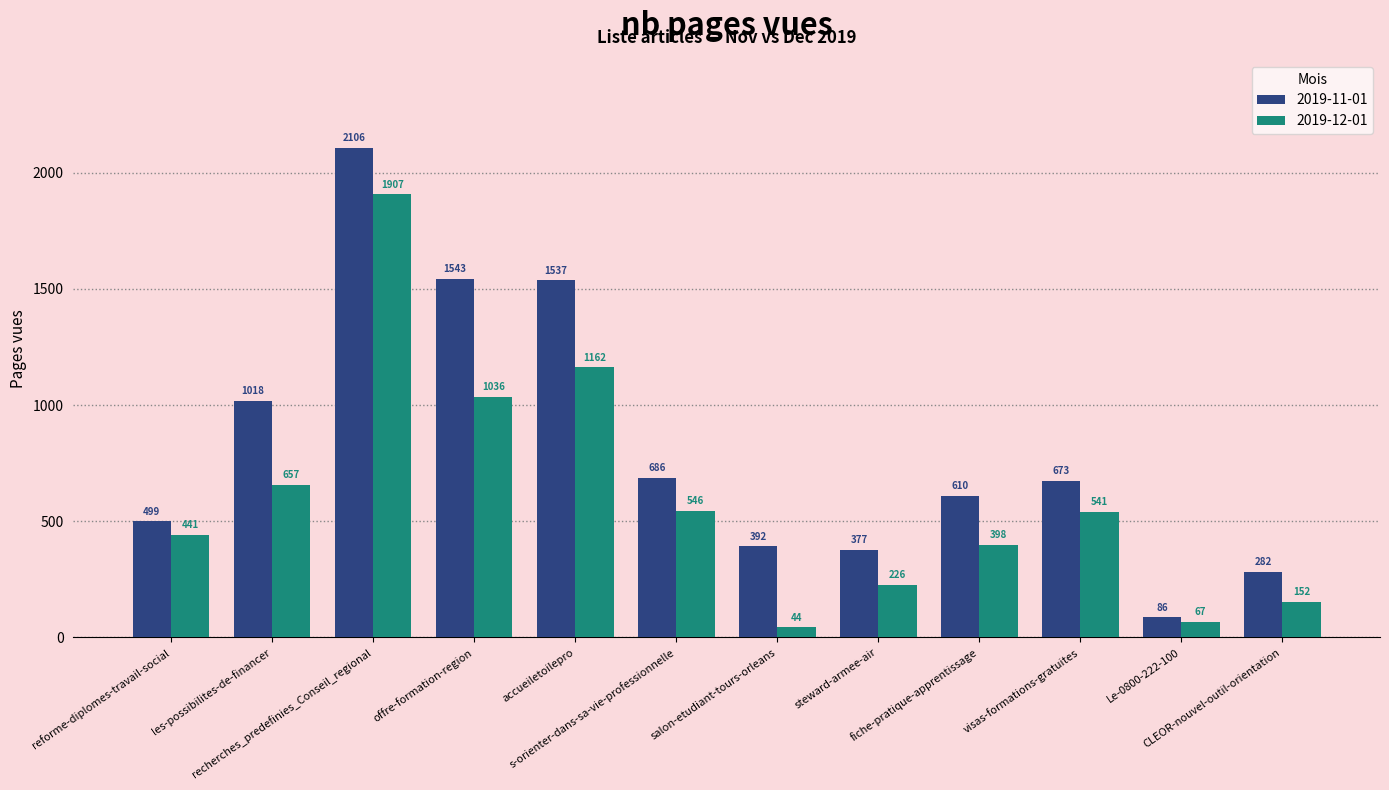

Between reforme-diplomes-travail-social and Le-0800-222-100, which series saw the biggest shift?

2019-11-01